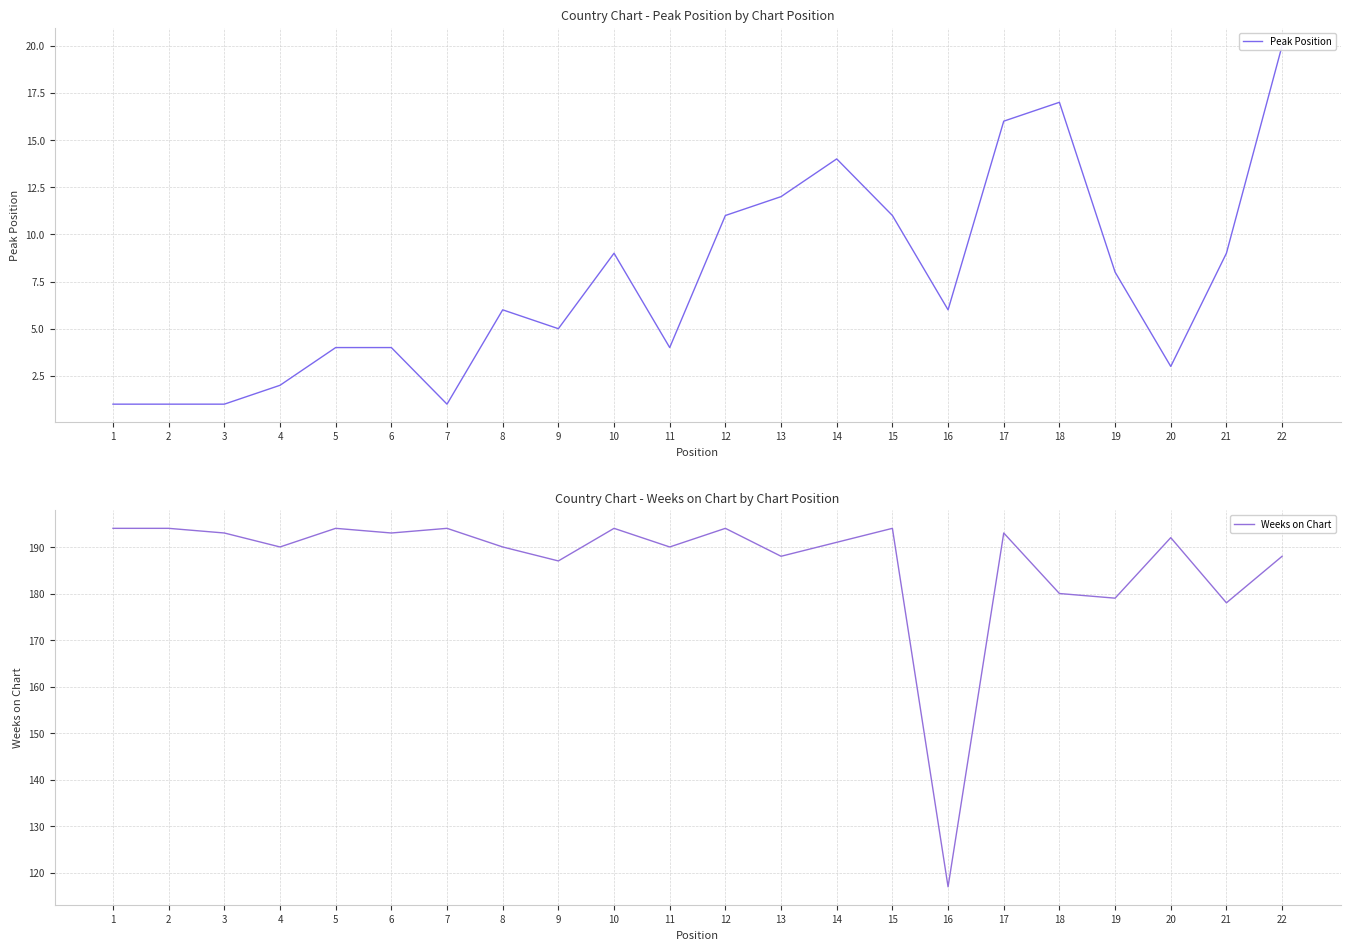

Reading left to right, transcribe all the data shown in this chart.

Peak Position: 1	1	1	2	4	4	1	6	5	9	4	11	12	14	11	6	16	17	8	3	9	20
Weeks on Chart: 194	194	193	190	194	193	194	190	187	194	190	194	188	191	194	117	193	180	179	192	178	188